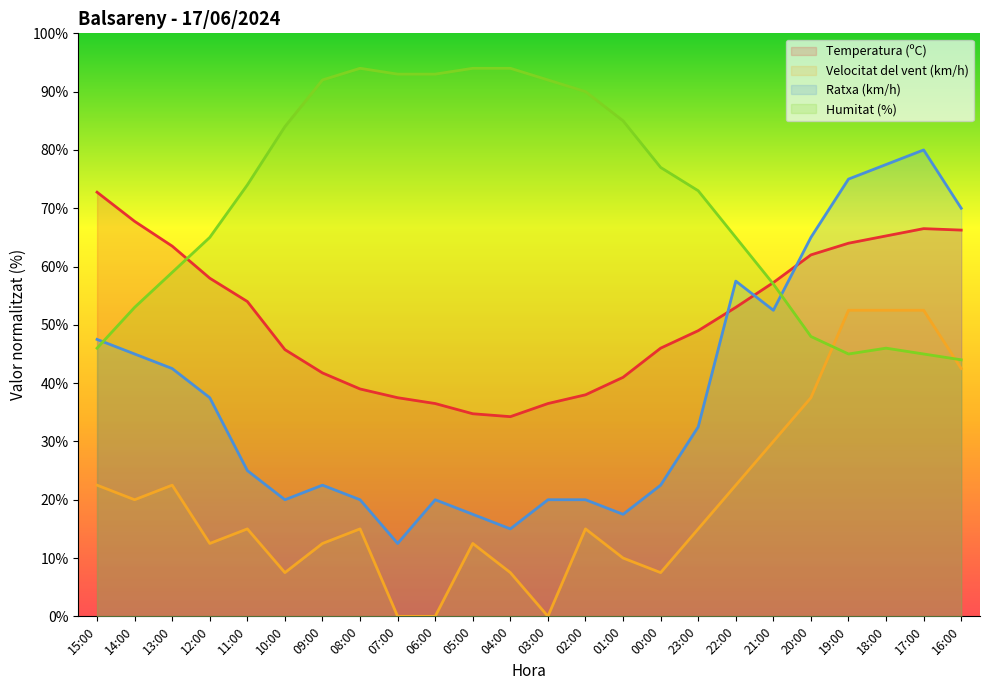

Reading right to left, transcribe all the data shown in this chart.

Temperatura (ºC): 16:00=66.2	17:00=66.5	18:00=65.3	19:00=64.0	20:00=62.0	21:00=57.2	22:00=53.0	23:00=49.0	00:00=46.0	01:00=41.0	02:00=38.0	03:00=36.5	04:00=34.2	05:00=34.8	06:00=36.5	07:00=37.5	08:00=39.0	09:00=41.8	10:00=45.8	11:00=54.0	12:00=58.0	13:00=63.5	14:00=67.8	15:00=72.8
Velocitat del vent (km/h): 16:00=42.5	17:00=52.5	18:00=52.5	19:00=52.5	20:00=37.5	21:00=30.0	22:00=22.5	23:00=15.0	00:00=7.5	01:00=10.0	02:00=15.0	03:00=0.0	04:00=7.5	05:00=12.5	06:00=0.0	07:00=0.0	08:00=15.0	09:00=12.5	10:00=7.5	11:00=15.0	12:00=12.5	13:00=22.5	14:00=20.0	15:00=22.5
Ratxa (km/h): 16:00=70.0	17:00=80.0	18:00=77.5	19:00=75.0	20:00=65.0	21:00=52.5	22:00=57.5	23:00=32.5	00:00=22.5	01:00=17.5	02:00=20.0	03:00=20.0	04:00=15.0	05:00=17.5	06:00=20.0	07:00=12.5	08:00=20.0	09:00=22.5	10:00=20.0	11:00=25.0	12:00=37.5	13:00=42.5	14:00=45.0	15:00=47.5
Humitat (%): 16:00=44.0	17:00=45.0	18:00=46.0	19:00=45.0	20:00=48.0	21:00=57.0	22:00=65.0	23:00=73.0	00:00=77.0	01:00=85.0	02:00=90.0	03:00=92.0	04:00=94.0	05:00=94.0	06:00=93.0	07:00=93.0	08:00=94.0	09:00=92.0	10:00=84.0	11:00=74.0	12:00=65.0	13:00=59.0	14:00=53.0	15:00=46.0